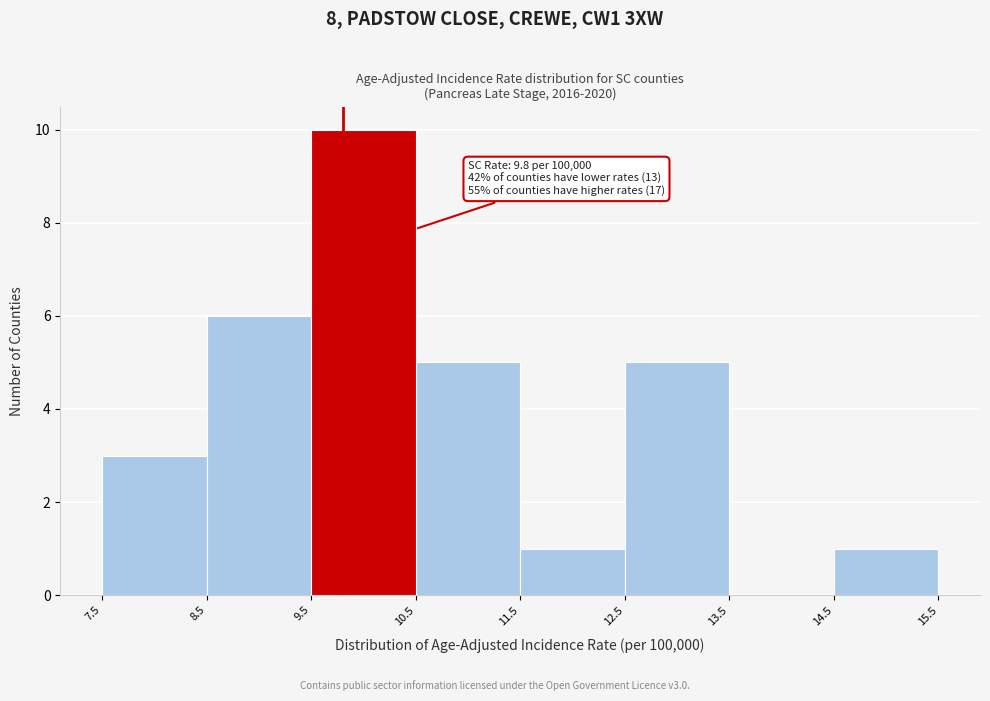

Which range on the x-axis has the tallest bar?

9.5 to 10.5